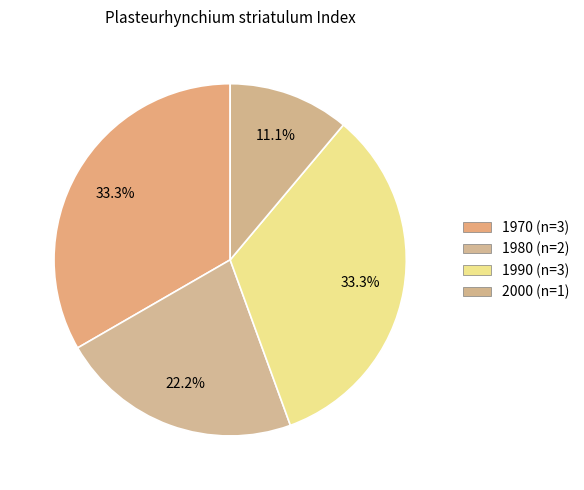

How many slices are in this pie chart?

4